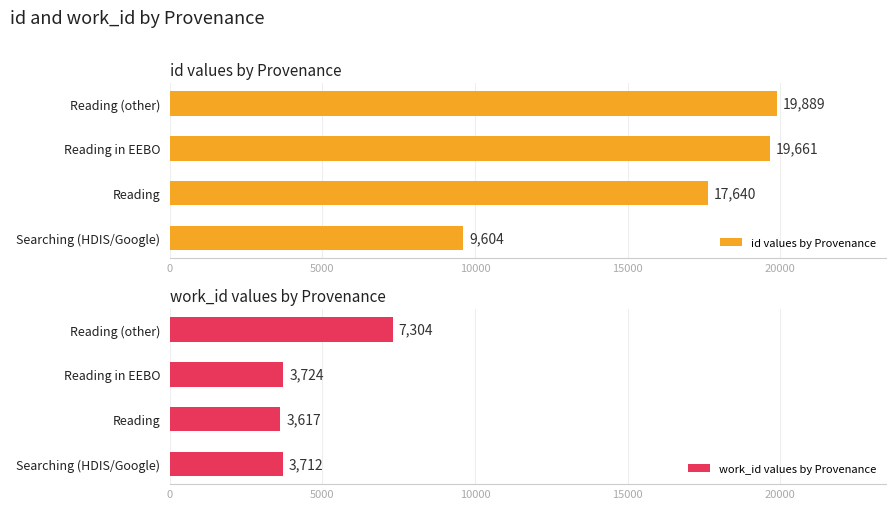

At which label is work_id values by Provenance closest to 5460?

Reading in EEBO